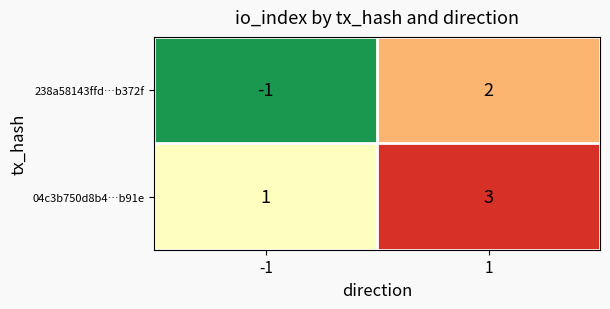

At which category is the sum across all series the highest?

1